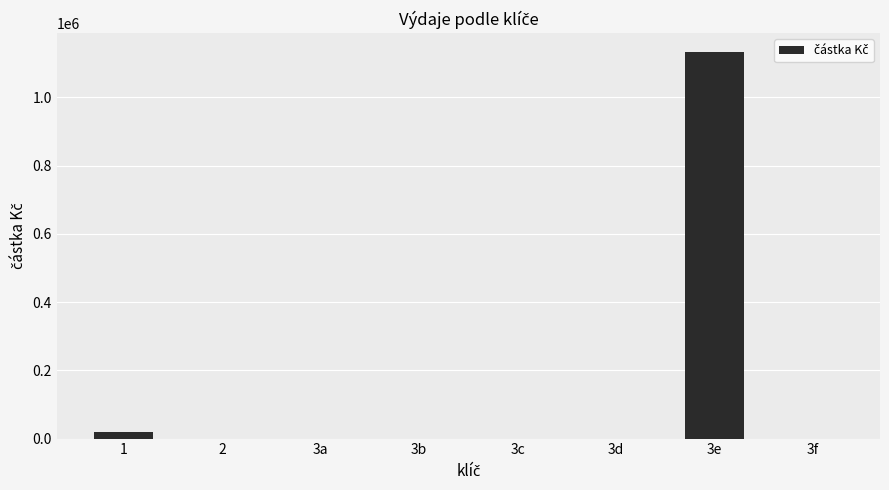

What is the sum of all values?

1151000